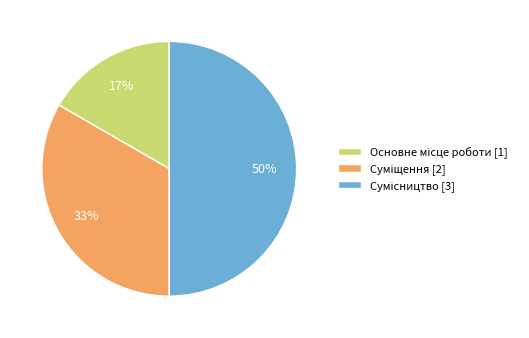

To the nearest percent, what is the average slice percentage?

33%